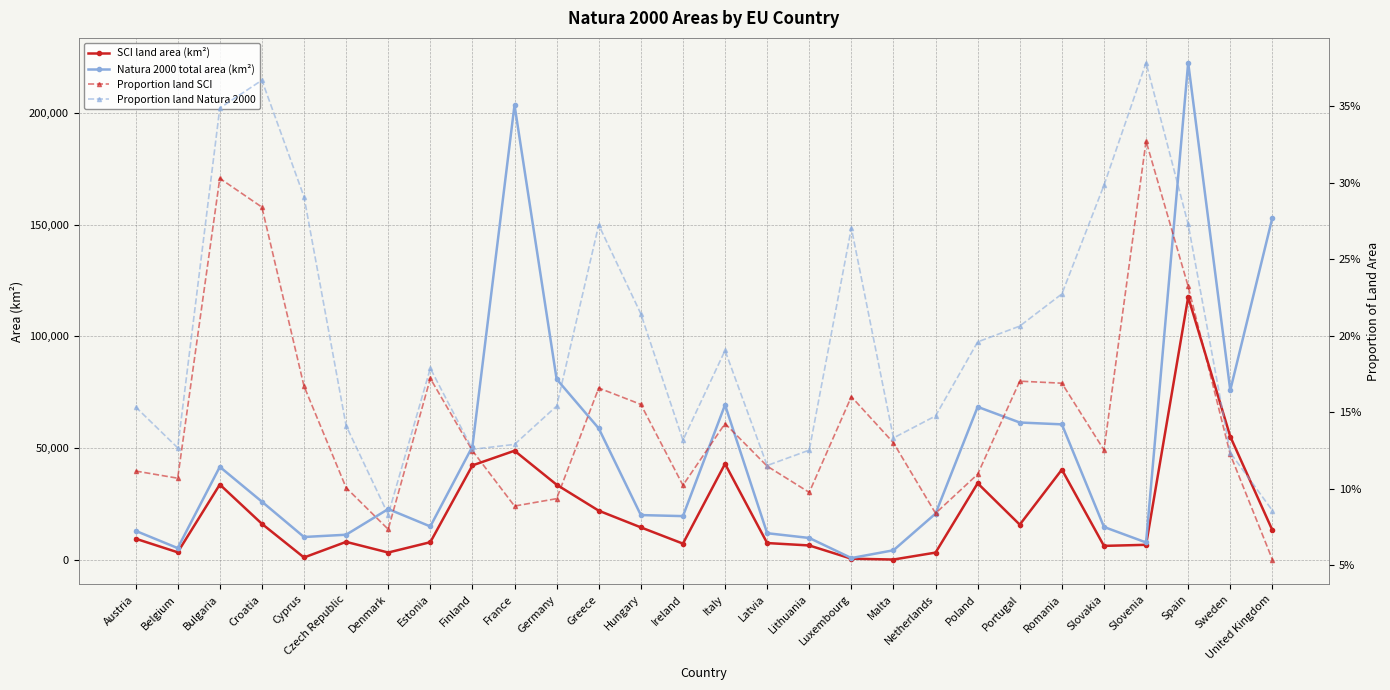

What value does the Proportion land Natura 2000 series have at Romania?

0.2